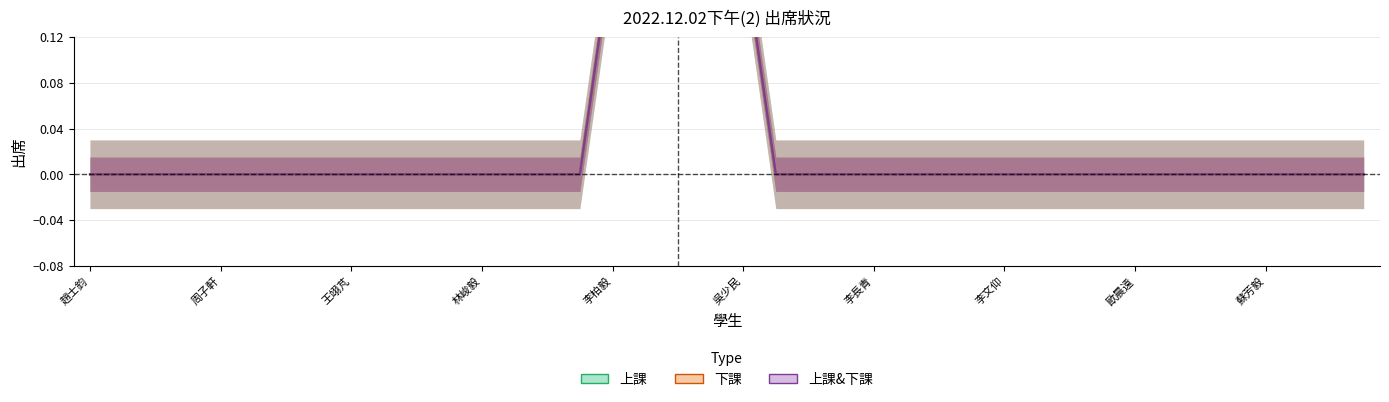

What is the label of the 37th point from the right?

林峻毅